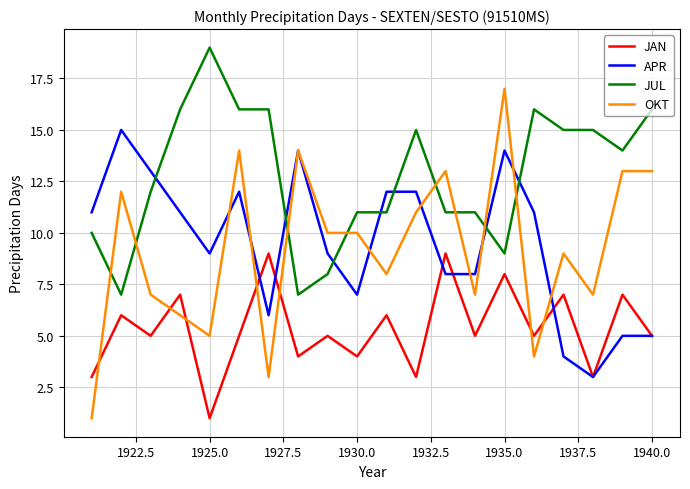

Which series has the largest total across all categories?

JUL